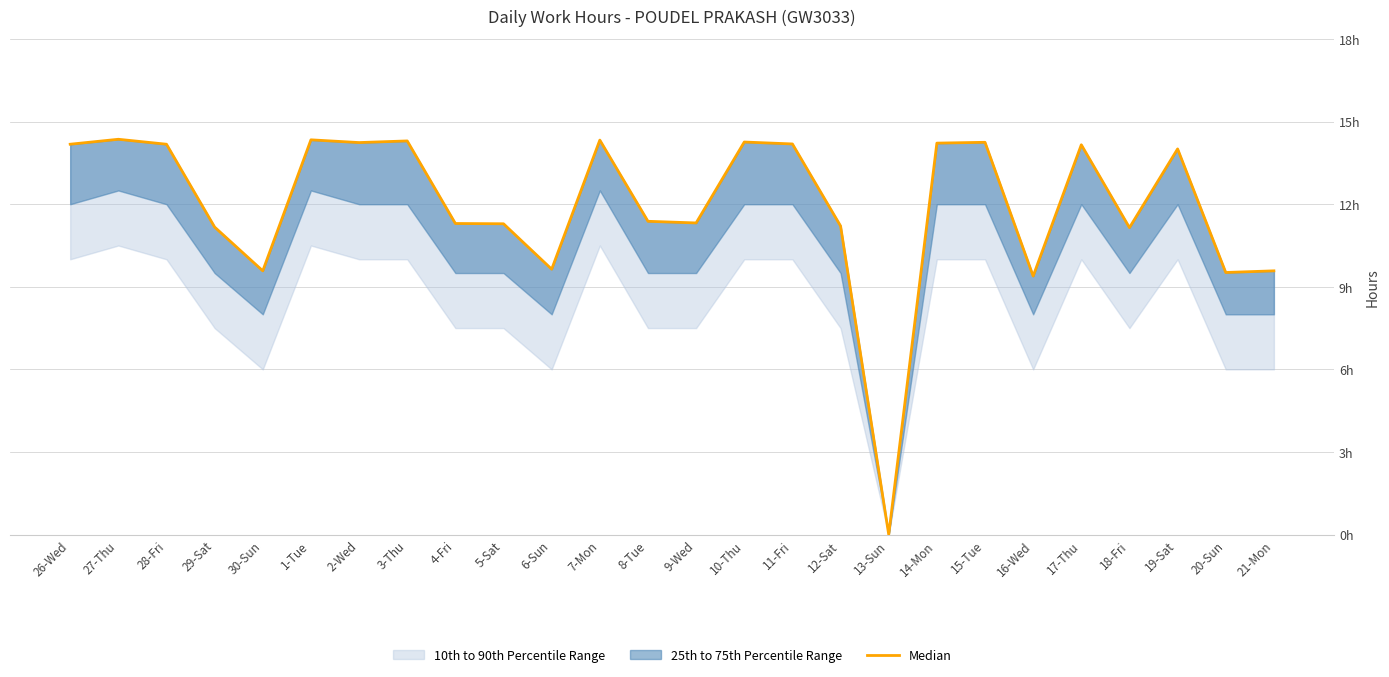

The value at 3-Thu is 23.0. True or false?

False